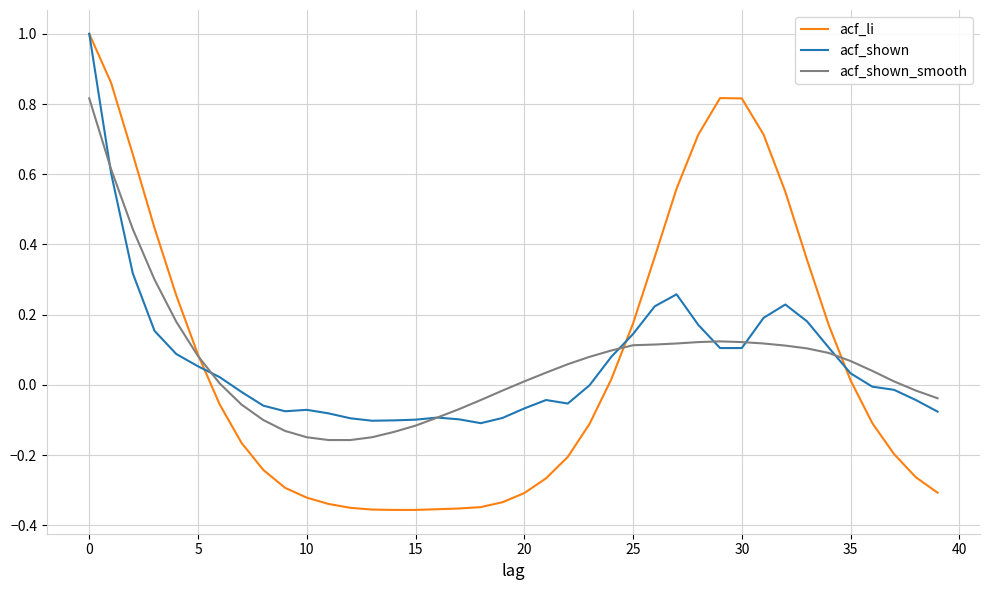

Which series has the widest spread of values?

acf_li